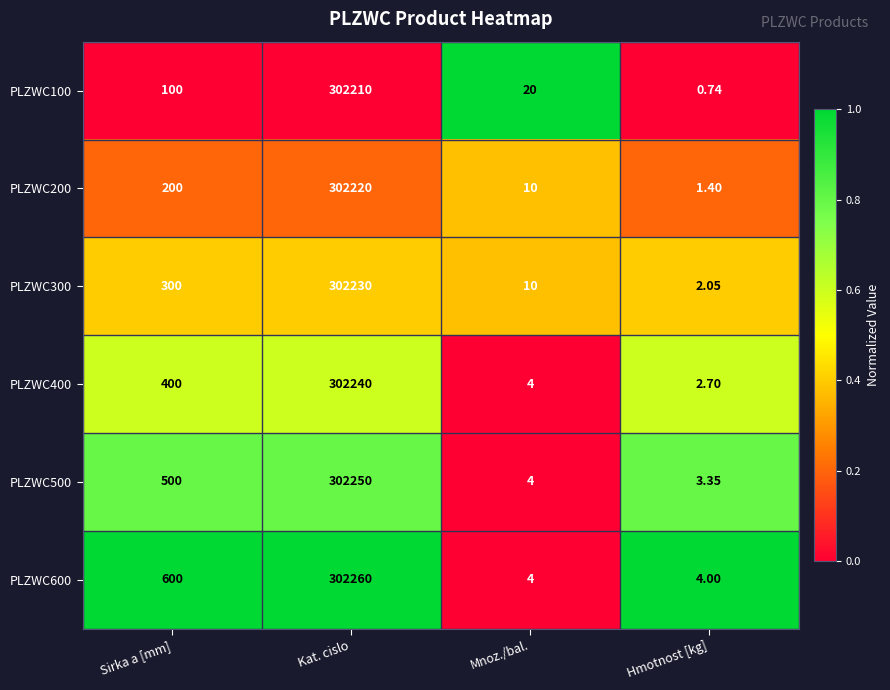

Which label corresponds to the smallest value in the chart?

Hmotnost [kg]